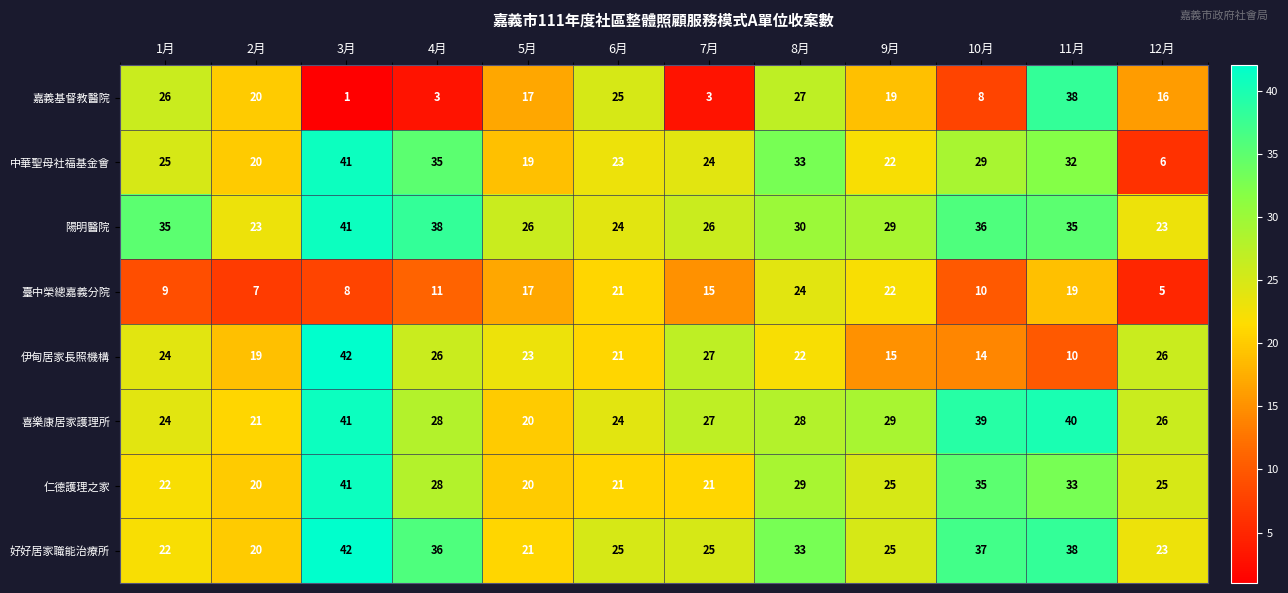

At how many categories does at least one series exceed 18?

12